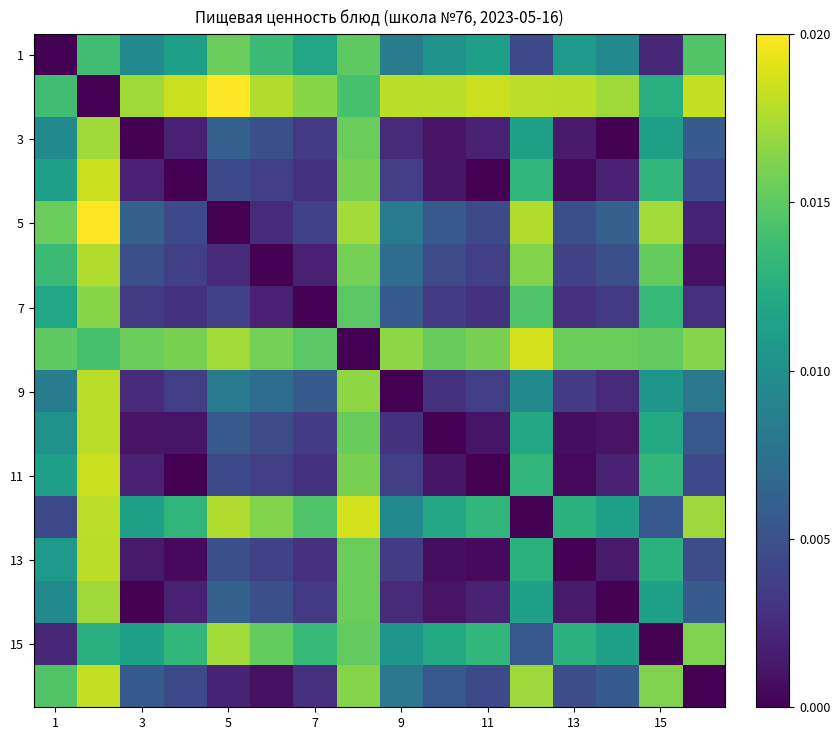

How many data points does each series have?

16